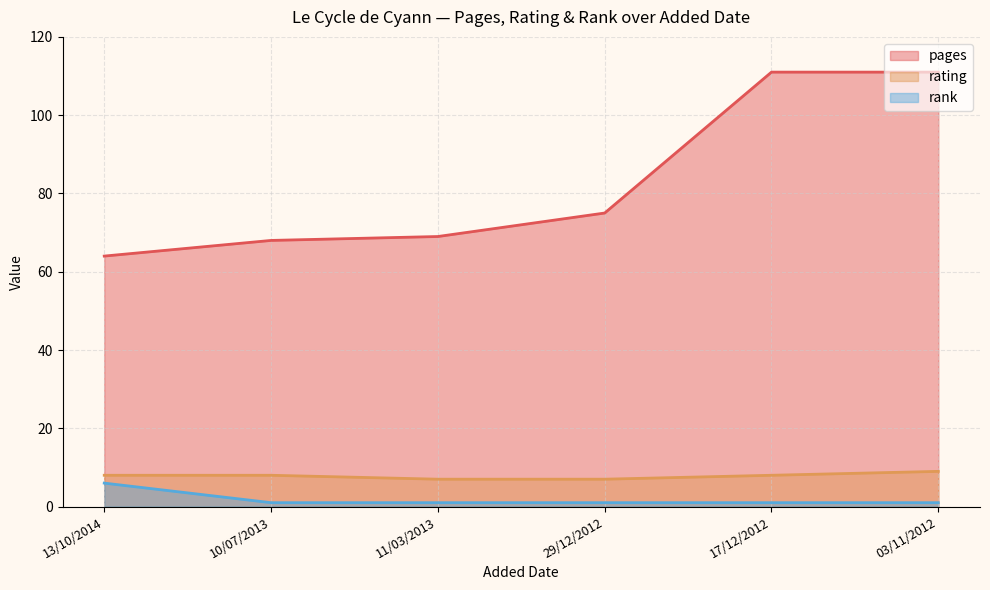

What is the sum of the pages values at 13/10/2014 and 10/07/2013?

132